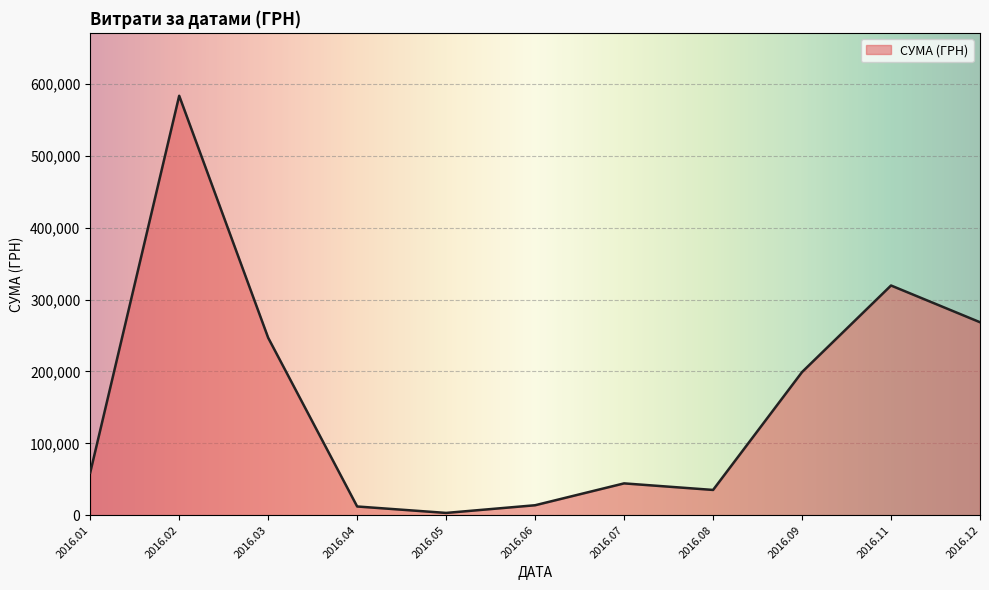

What is the maximum value shown in the chart?

583556.1